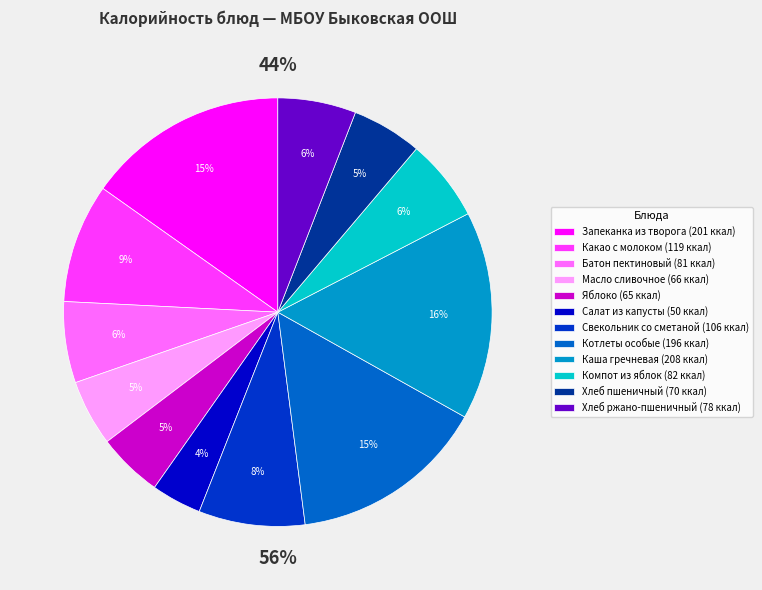

Rank the categories by value from lowest to highest.

Салат из капусты, Яблоко, Масло сливочное, Хлеб пшеничный, Хлеб ржано-пшеничный, Батон пектиновый, Компот из яблок, Свекольник со сметаной, Какао с молоком, Котлеты особые, Запеканка из творога, Каша гречневая